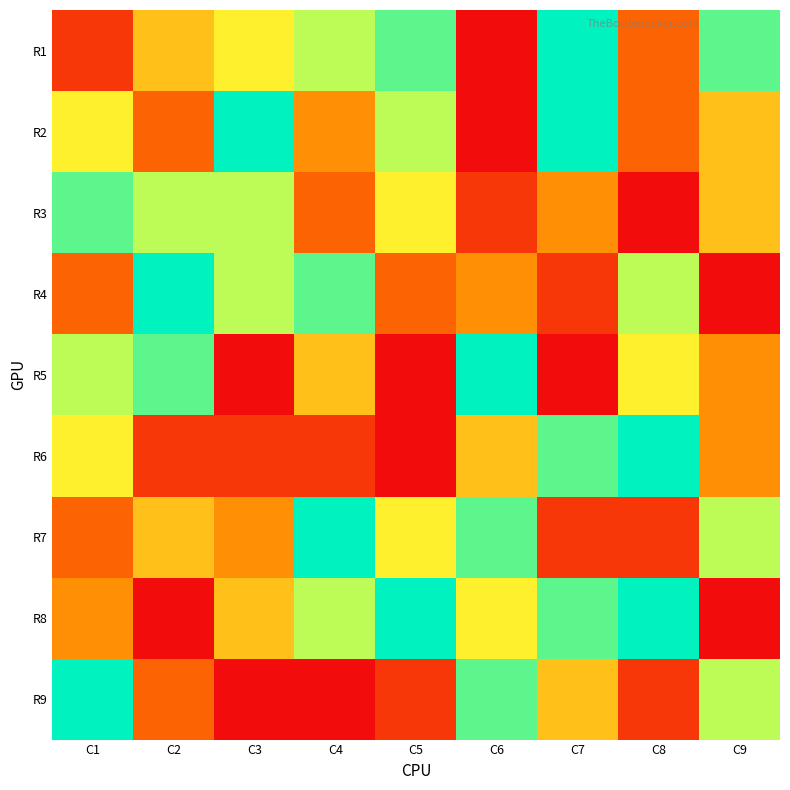

Which category has the highest value across all series?

C7